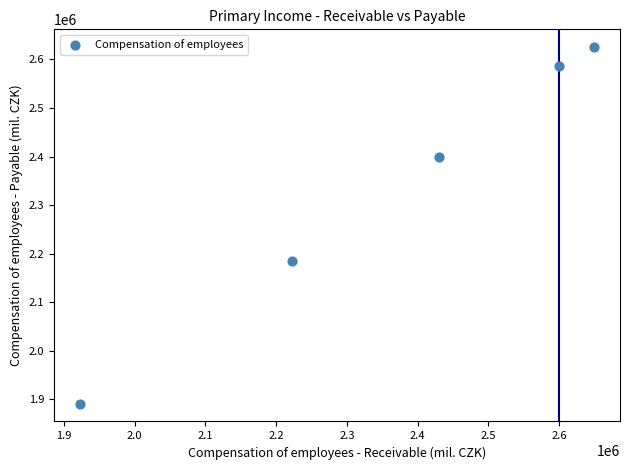

What is the average X value?

2364795